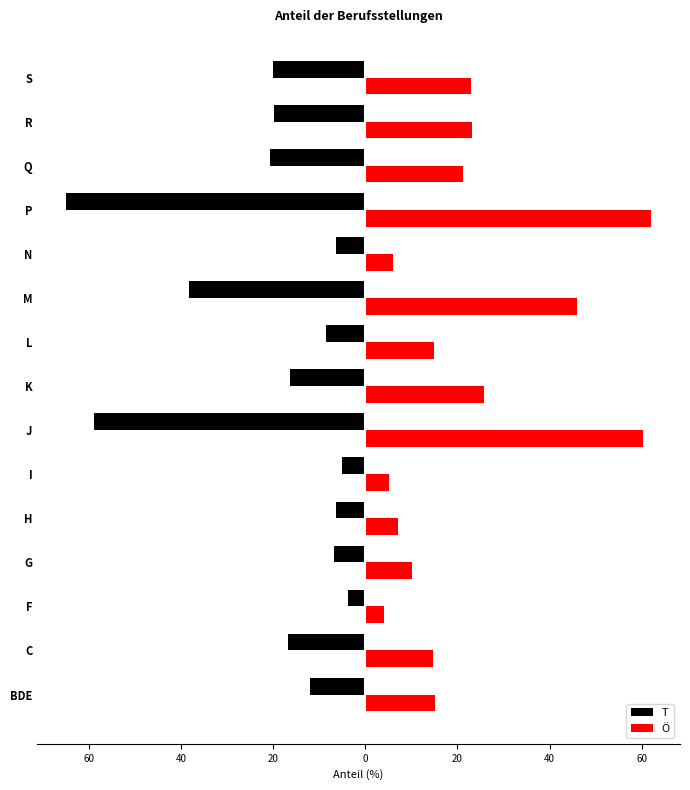

What are all the series names shown in the legend?

T, Ö